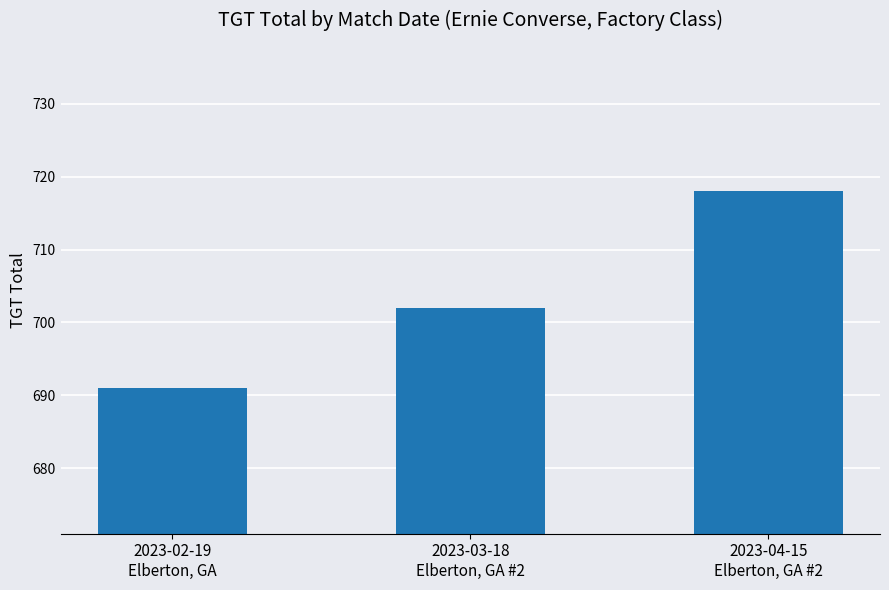

Is it true that the value at 2023-03-18
Elberton, GA #2 is 702.0?

True